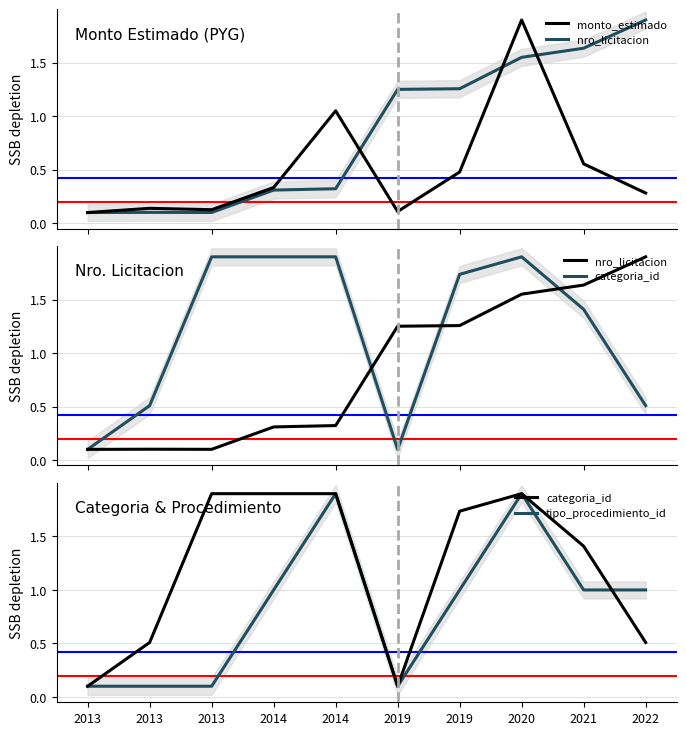

Rank the categories by nro_licitacion value from highest to lowest.

2022, 2021, 2020, 2019, 2019, 2014, 2014, 2013, 2013, 2013